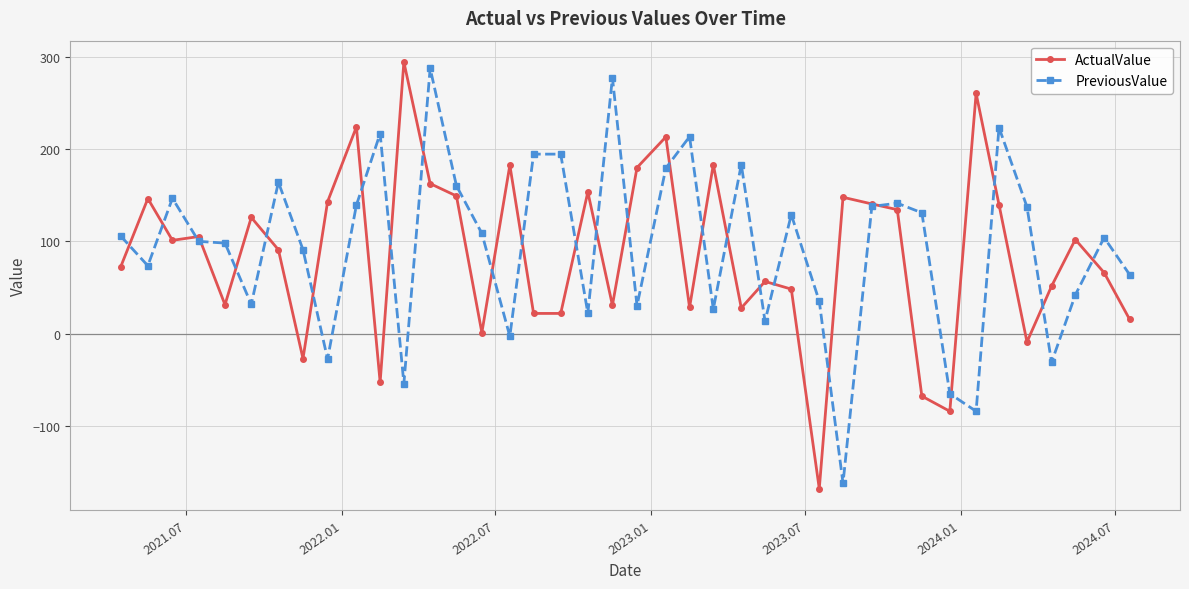

What is the value of the ActualValue point at the 18th from the left?

22.1